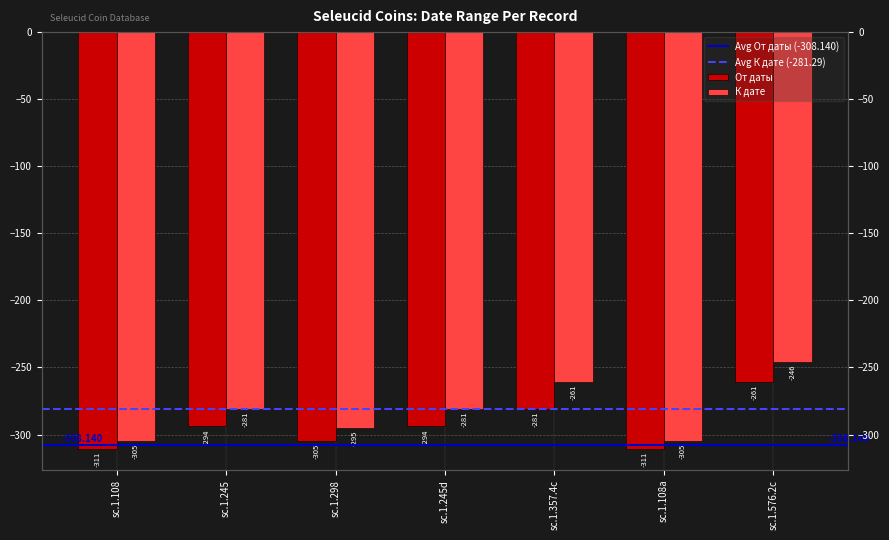

How many groups of bars are there?

7